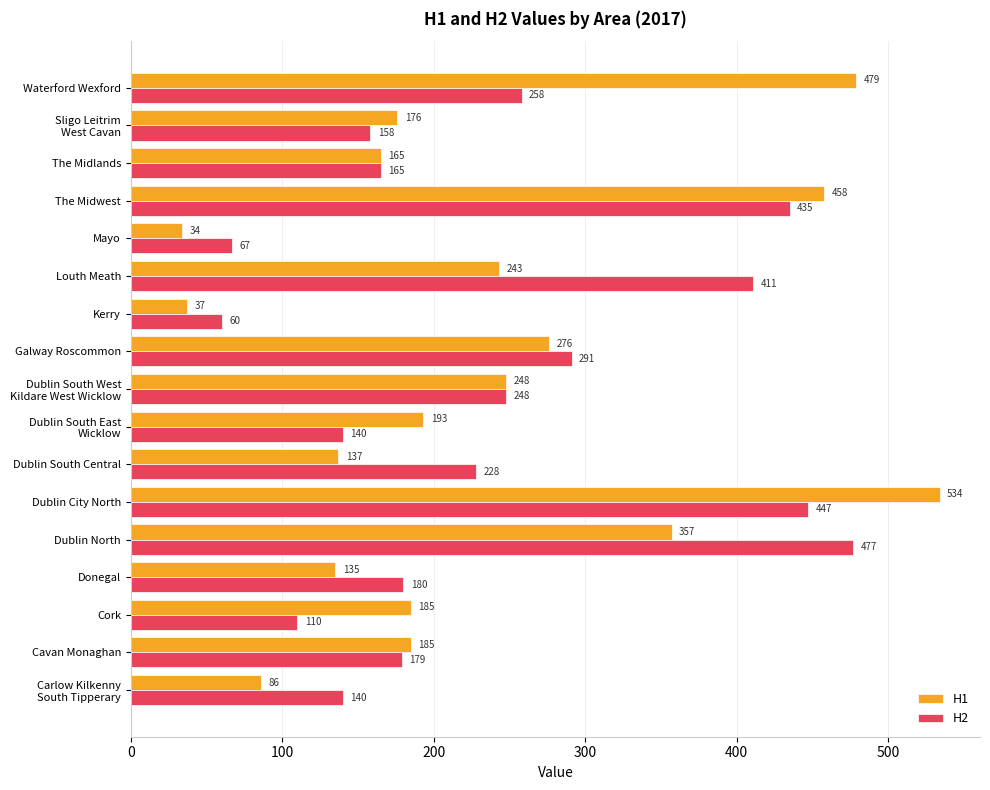

At which label does H1 reach its peak?

Dublin City North